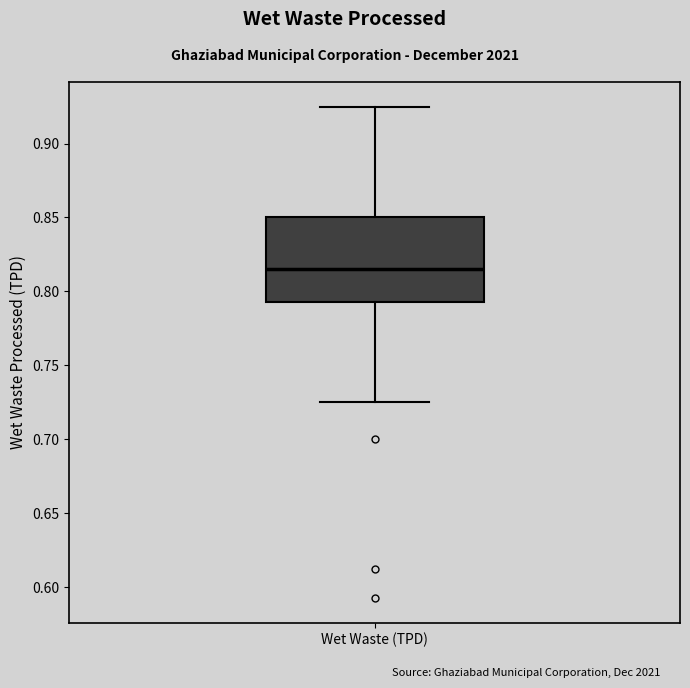

Read this box plot against the y-axis: the position of the median line, the range covered by the box, and the ends of both whiskers. The values are not printed on the chart, so give them approximately, as read against the axis.

median 0.815, box 0.795 to 0.850, whiskers 0.725 to 0.925